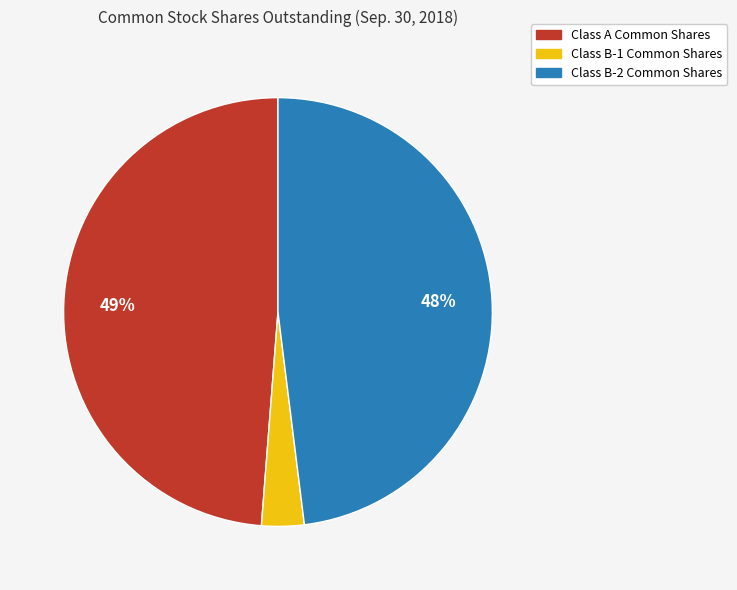

Does any single category account for the majority?

No